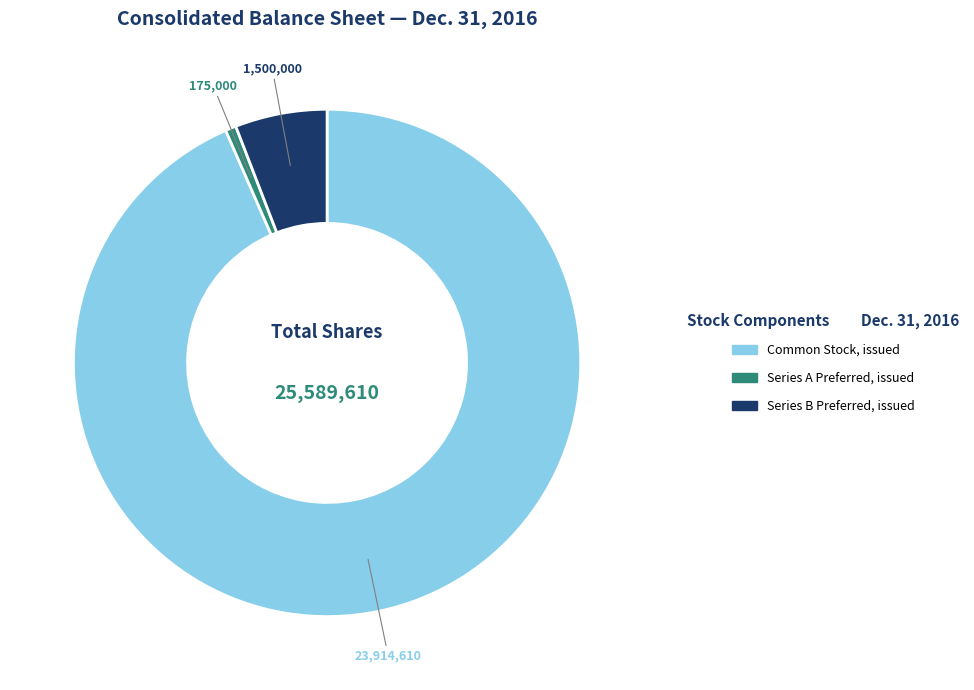

Is there any slice that represents more than half of the pie?

Yes